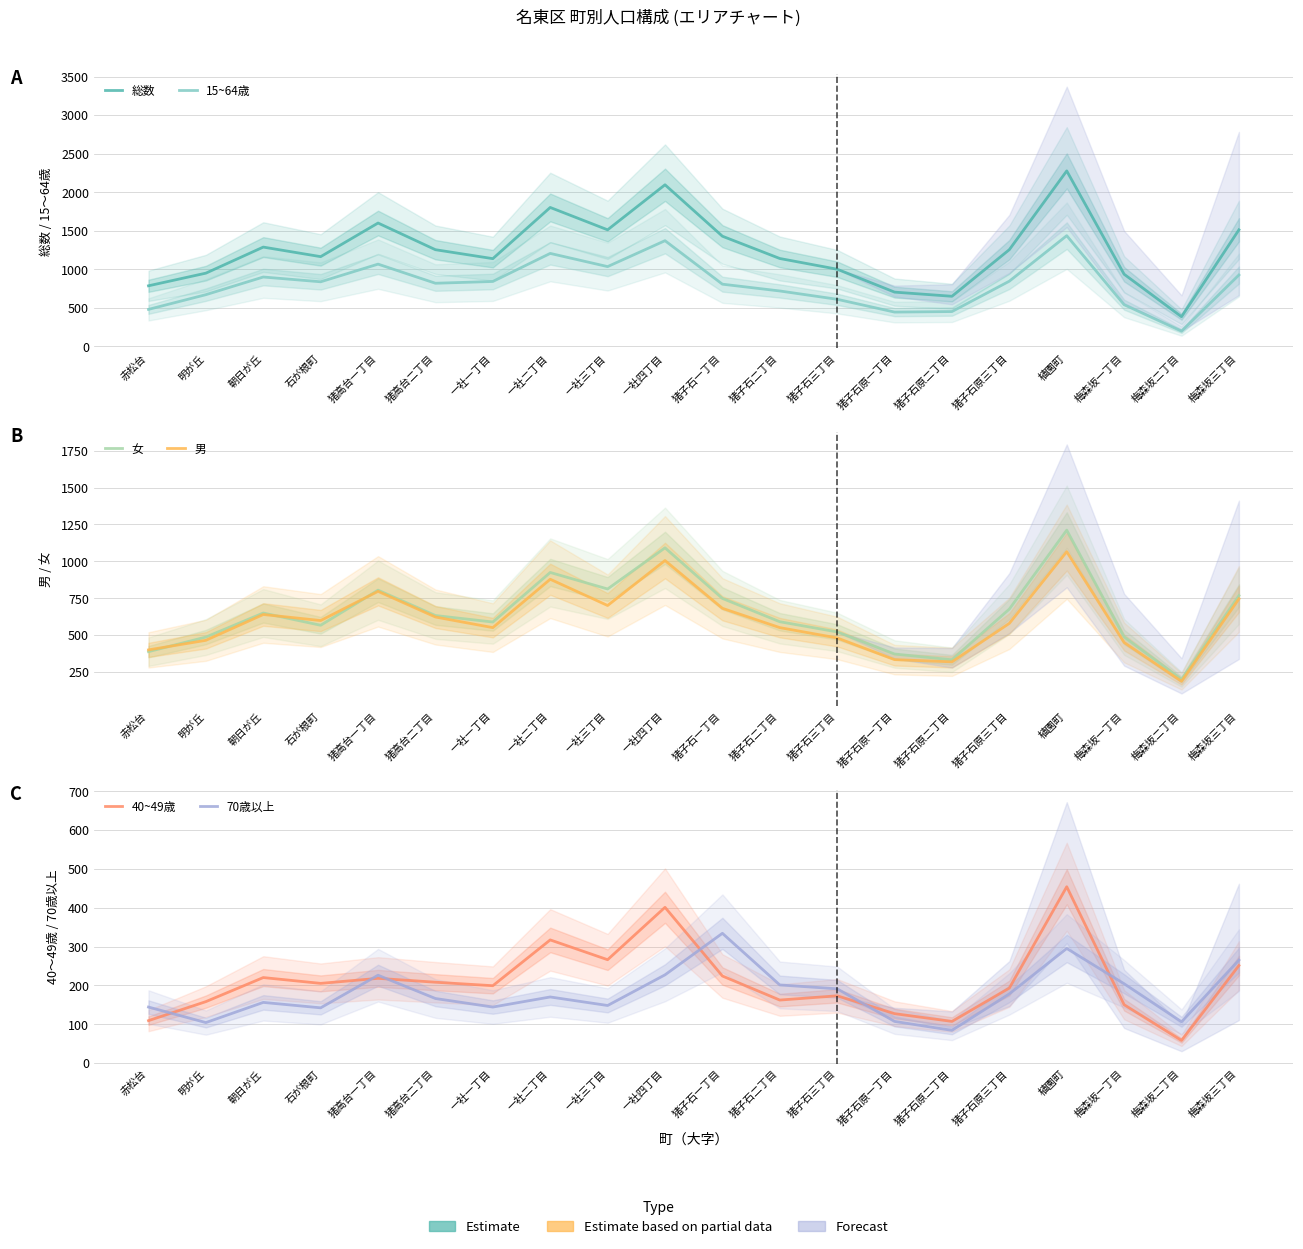

What is the difference between the maximum and minimum values in the 40~49歳 series?

396